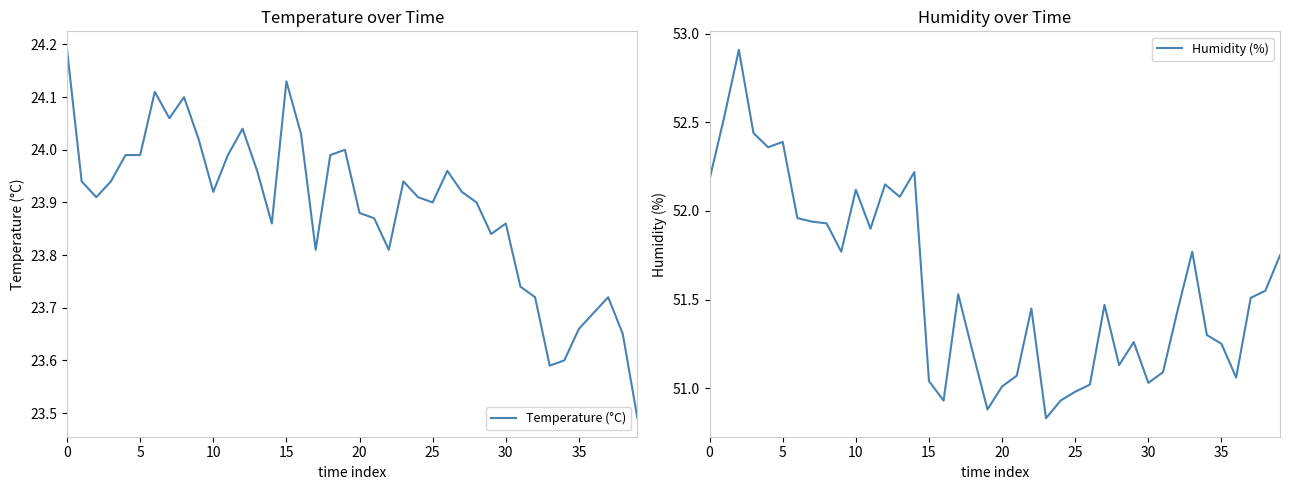

What is the maximum value for Humidity (%)?

52.9